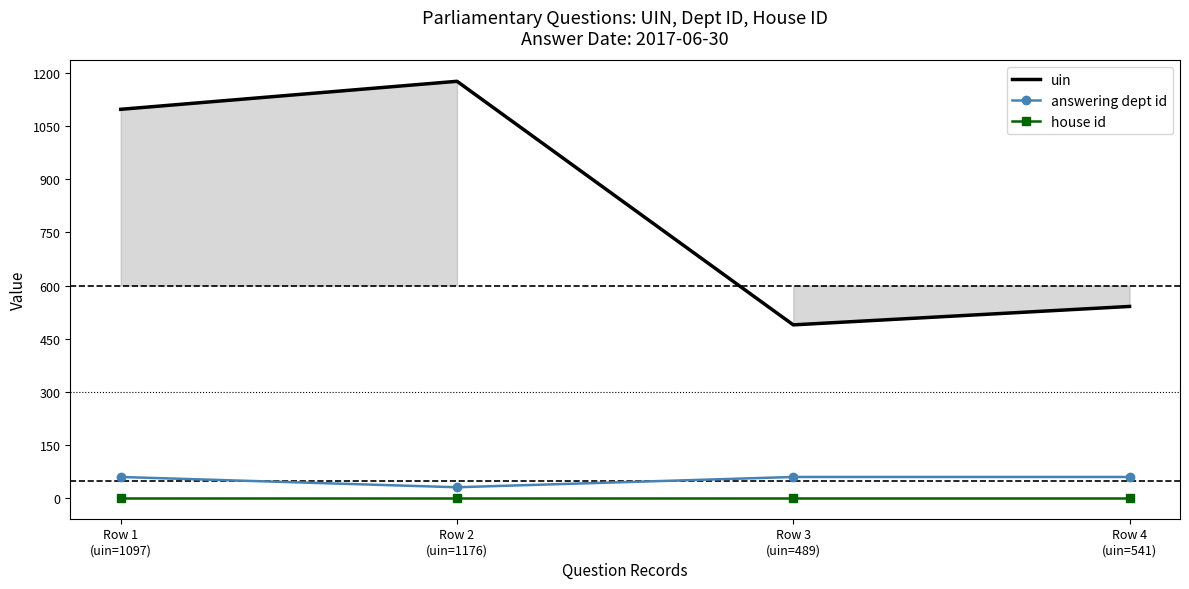

What is the label of the 4th point from the left?

Row 4
(uin=541)